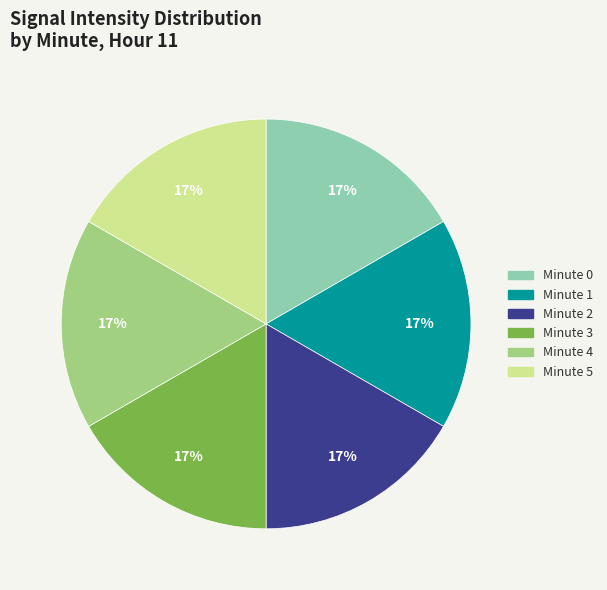

To the nearest percent, what portion does Minute 4 represent?

17%